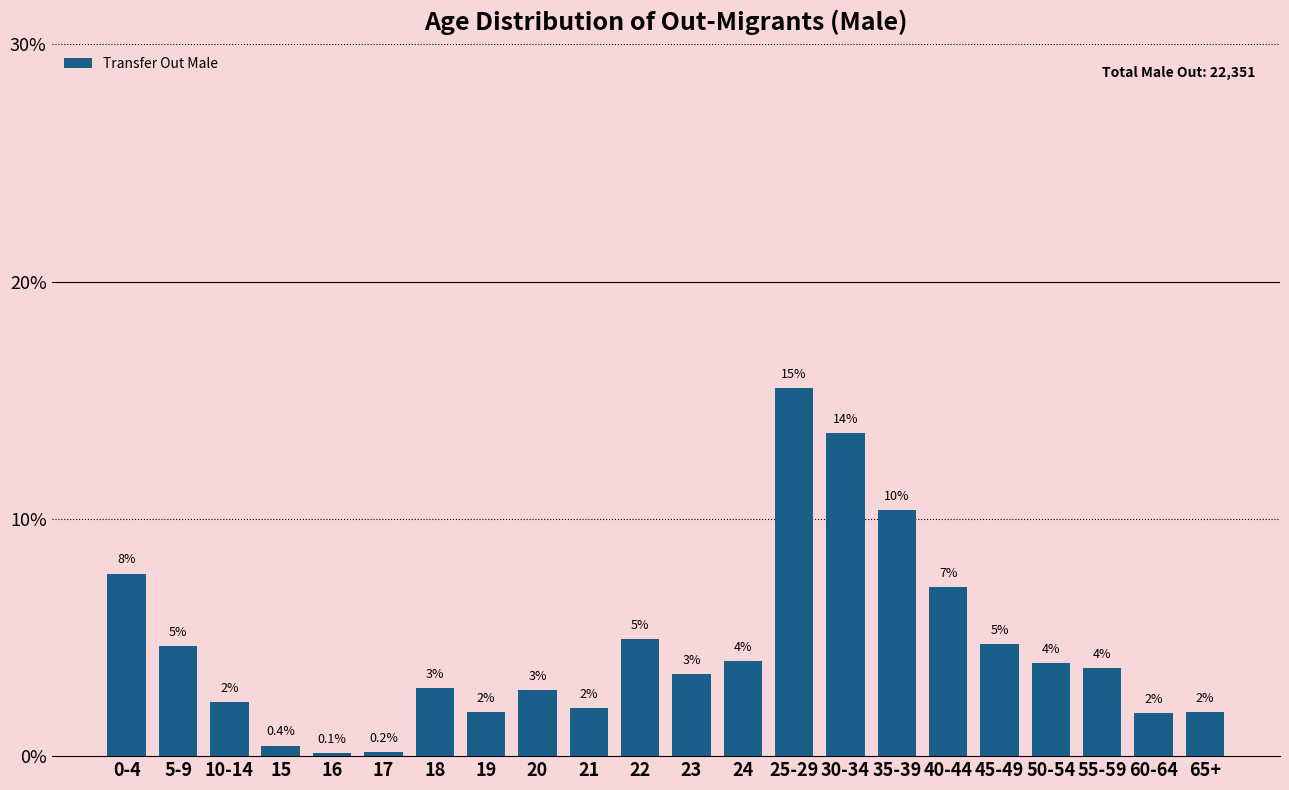

What is the ratio of the value at 60-64 to the value at 20?

0.7